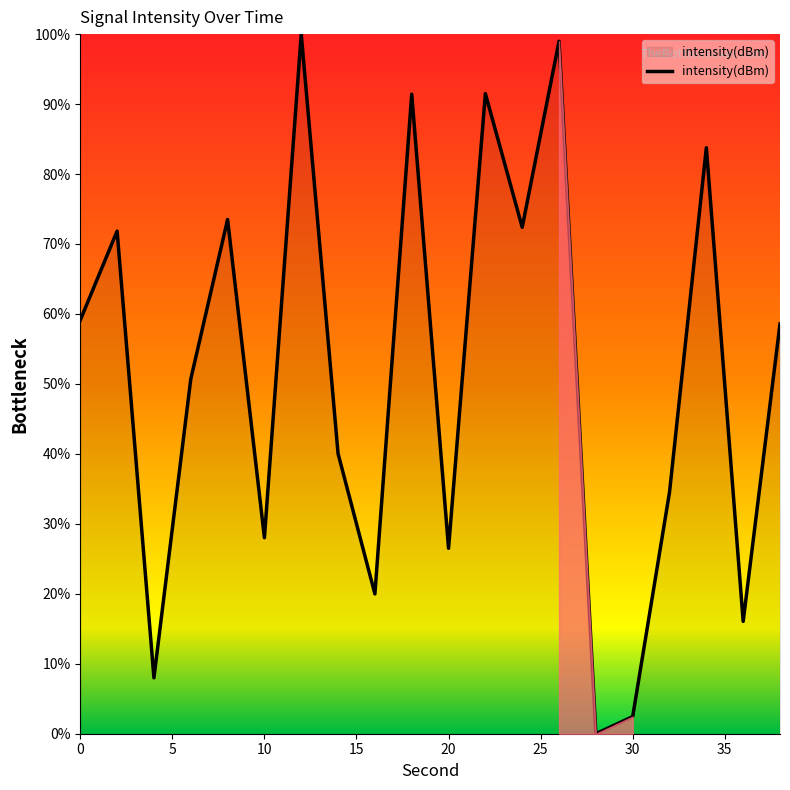

What is the maximum value shown in the chart?

100.0